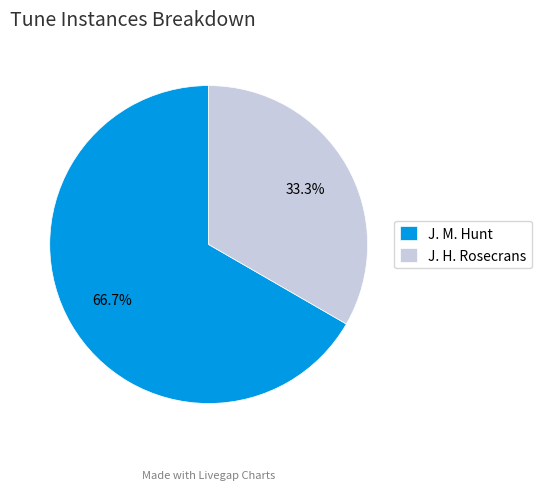

Which category has the biggest portion of the pie?

J. M. Hunt